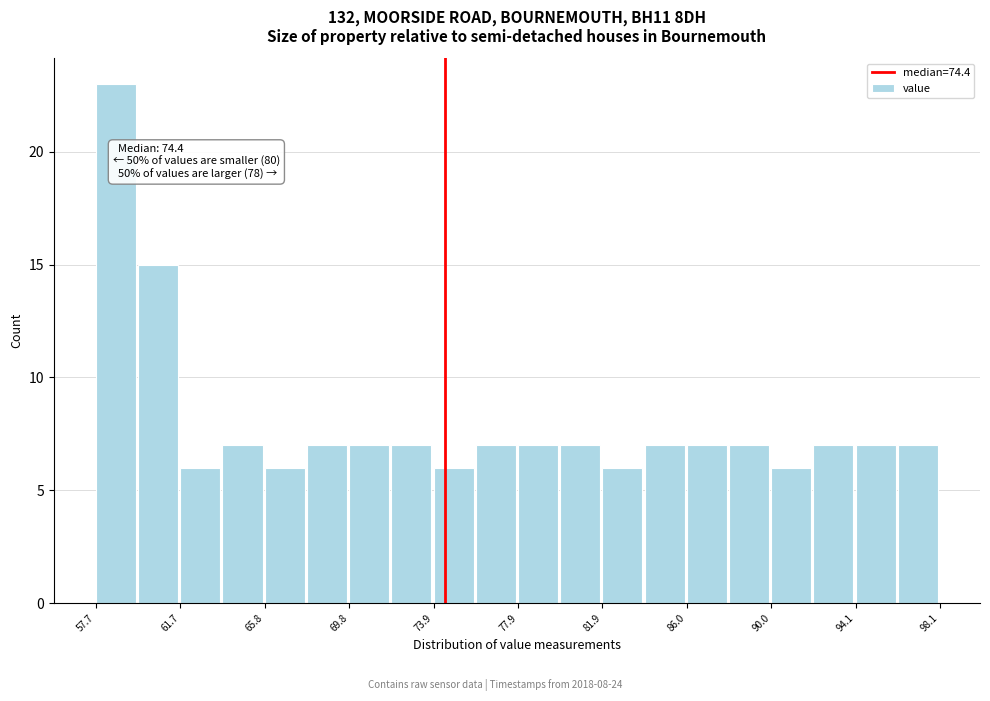

Over which range of the x-axis is the bar tallest?

57.5 to 59.5